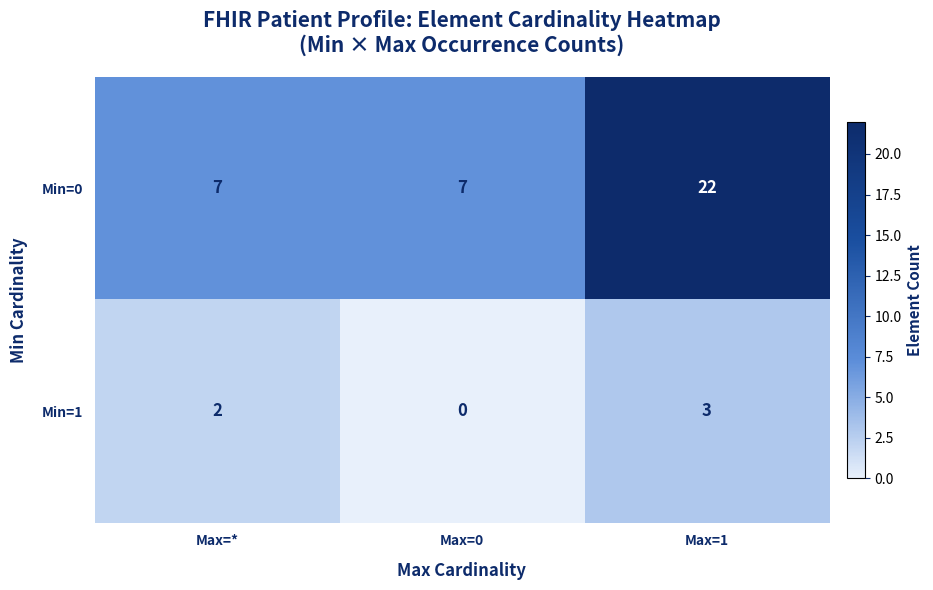

Count the number of data series in this chart.

2